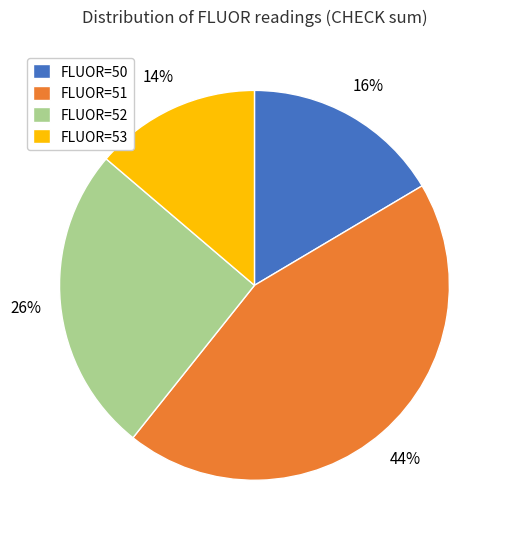

Count the number of slices in the pie.

4